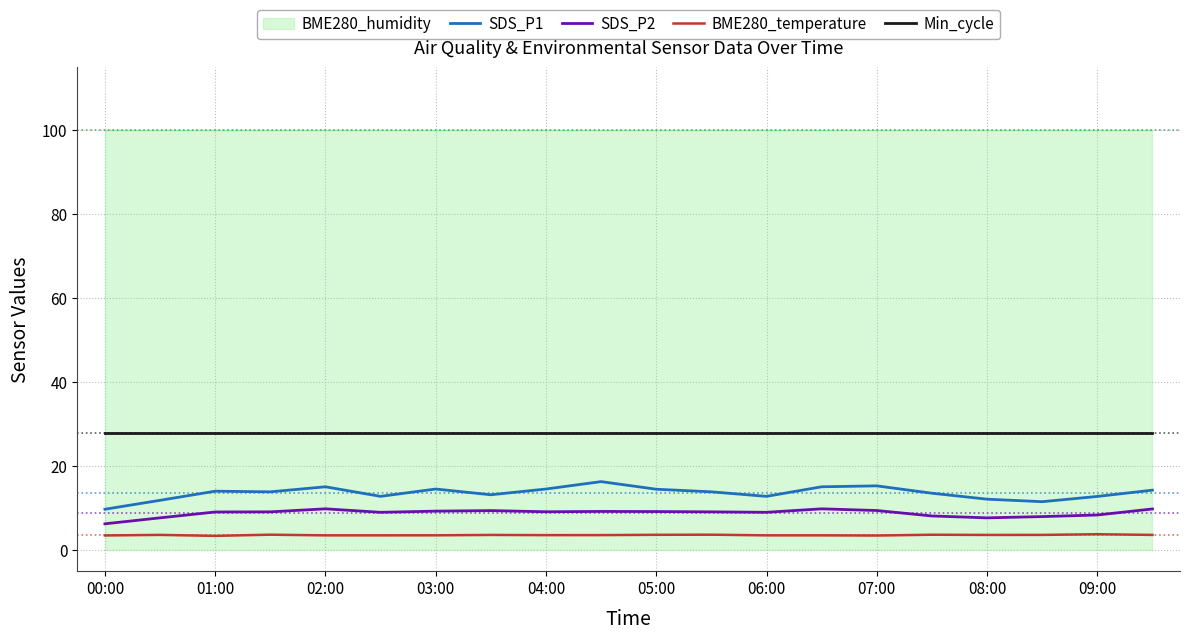

What is the minimum value for SDS_P1?

9.8